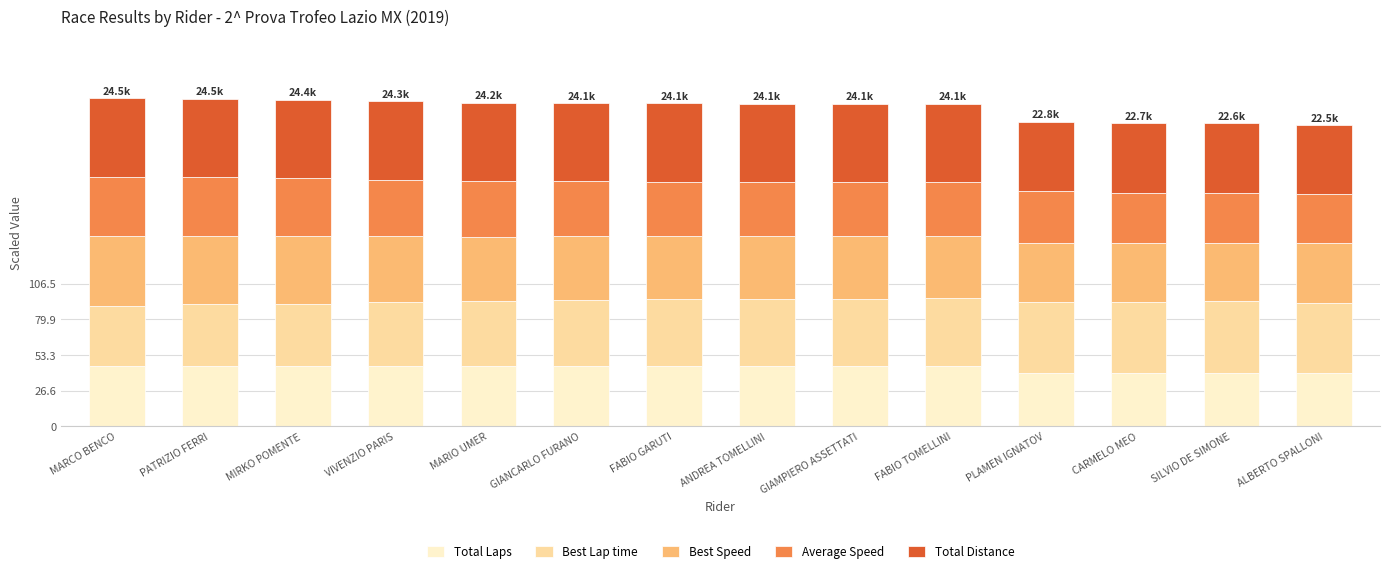

What is the total value across all series at MARIO UMER?

241.7